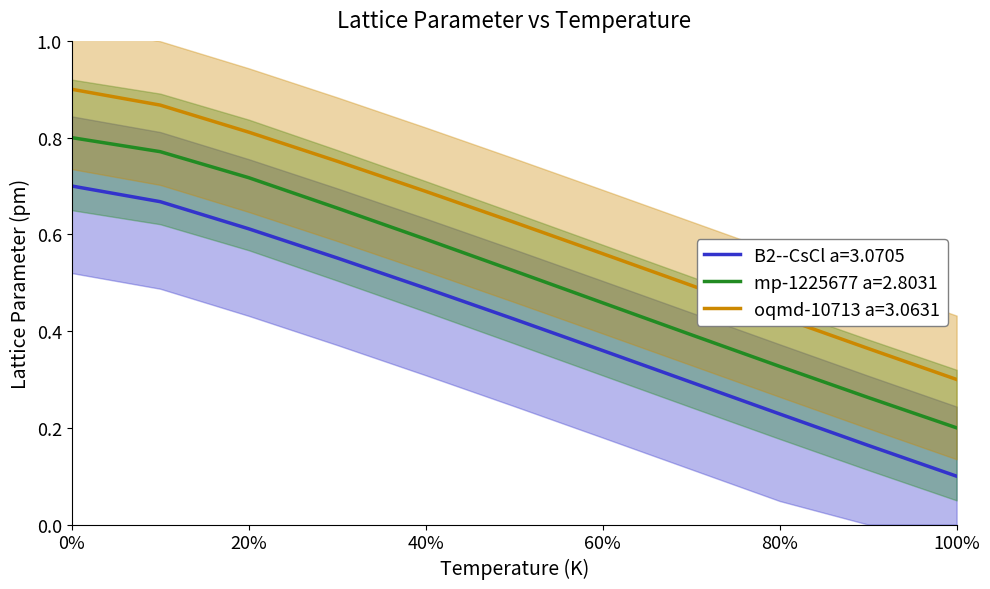

True or false: oqmd-10713 a=3.0631 and mp-1225677 a=2.8031 intersect in this chart.

False